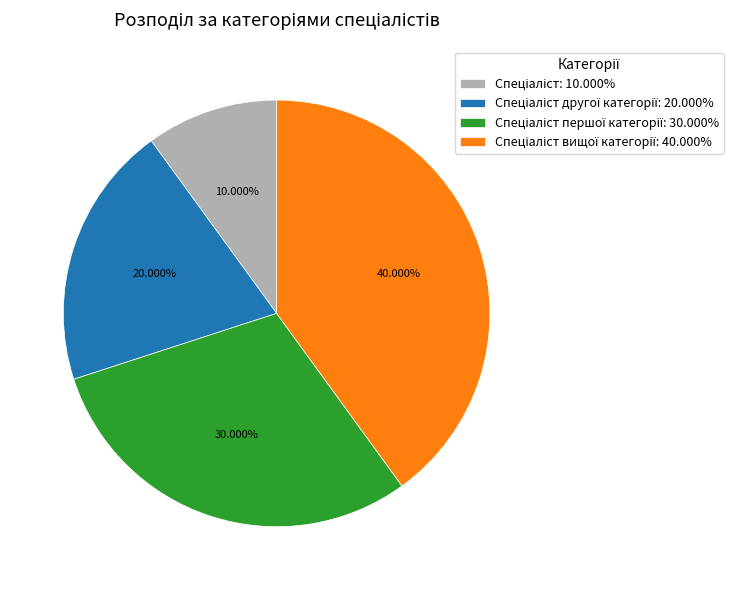

Does any single category account for the majority?

No